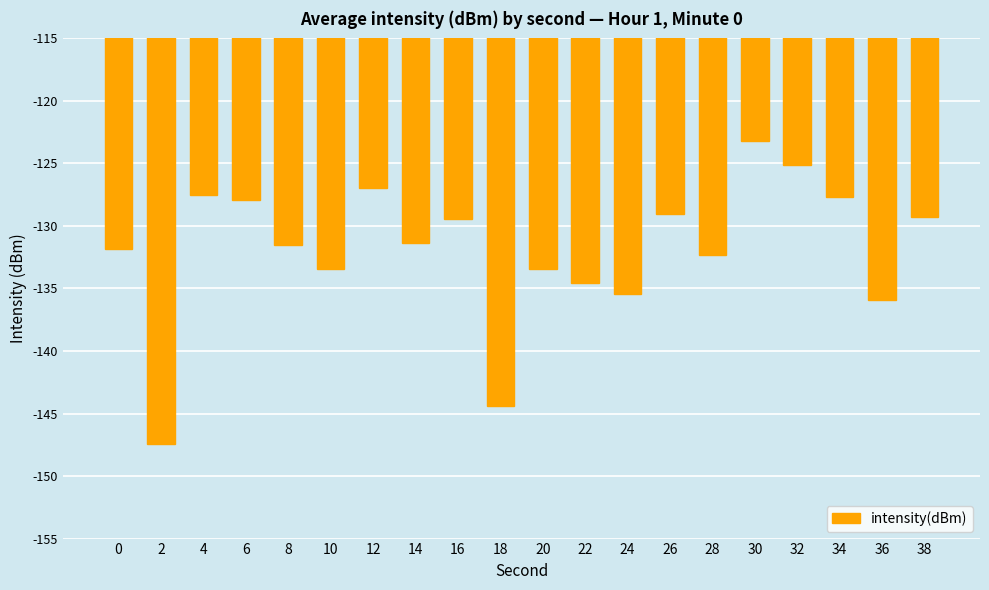

At which label does the data first exceed -131?

4